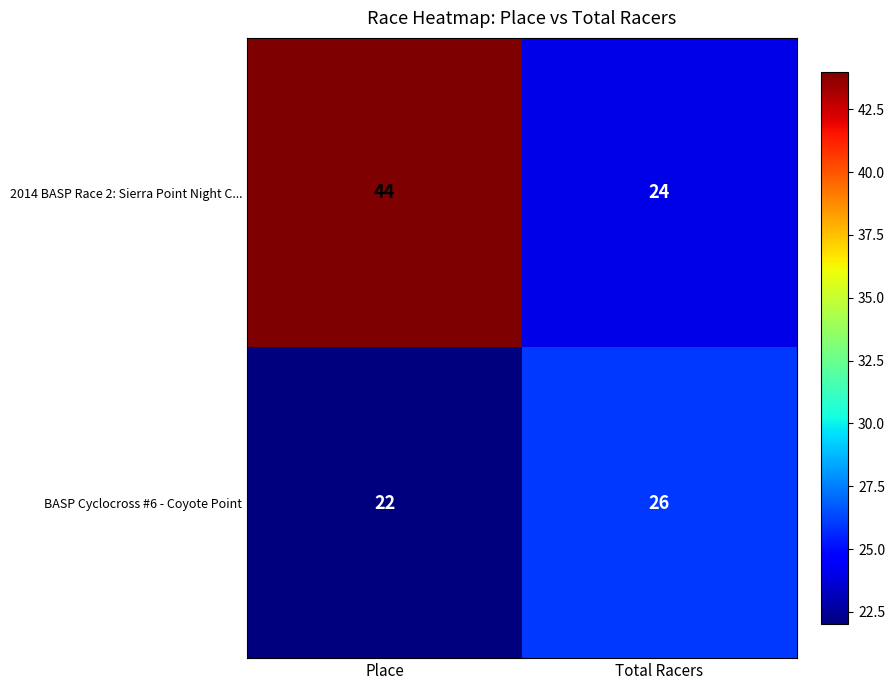

Where is BASP Cyclocross #6 - Coyote Point nearest to the value 24?

Place